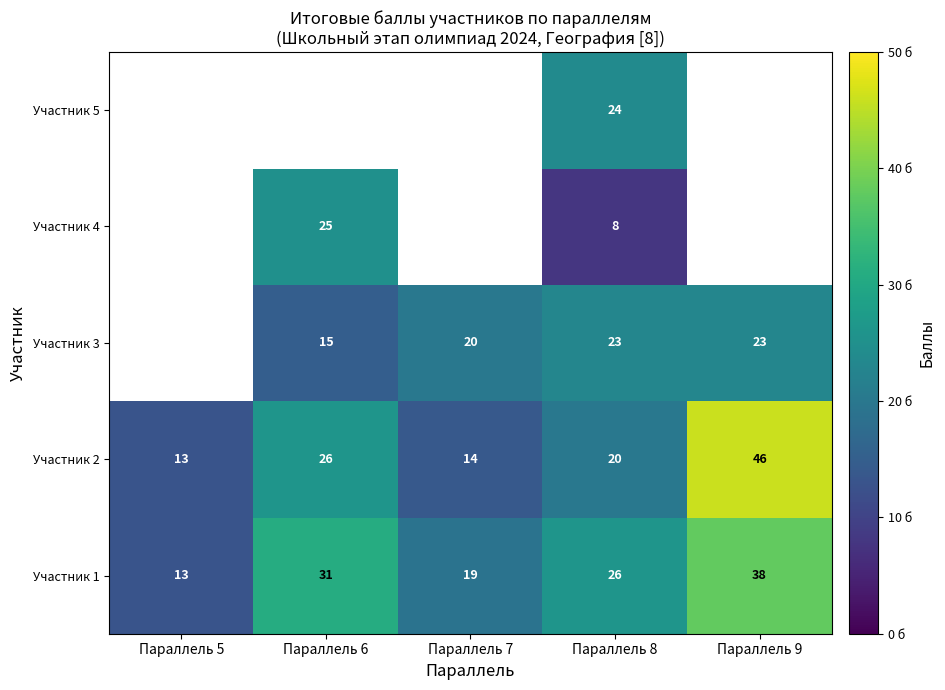

How many values in the Участник 1 series are below 26?

2